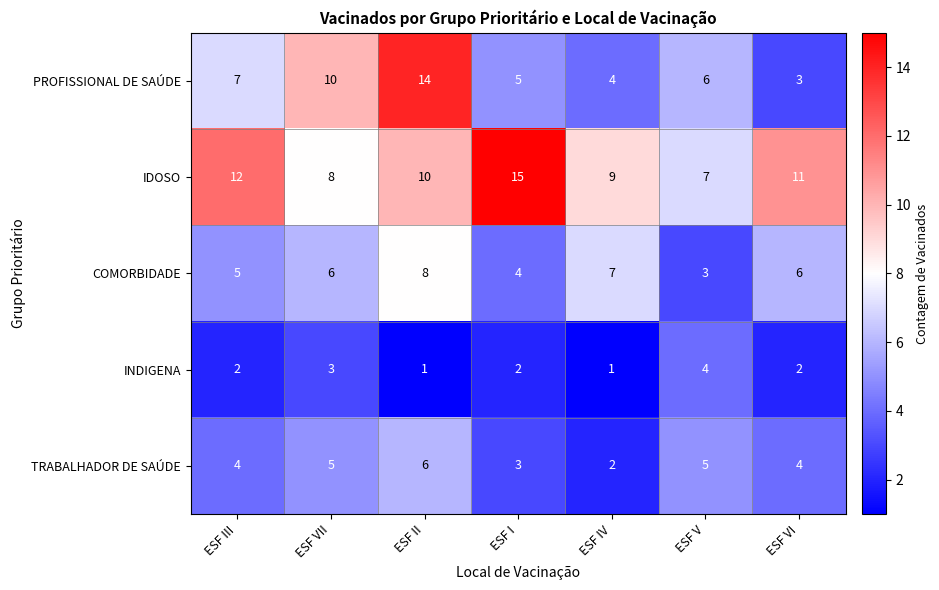

What is the total value across all series at ESF VI?

26